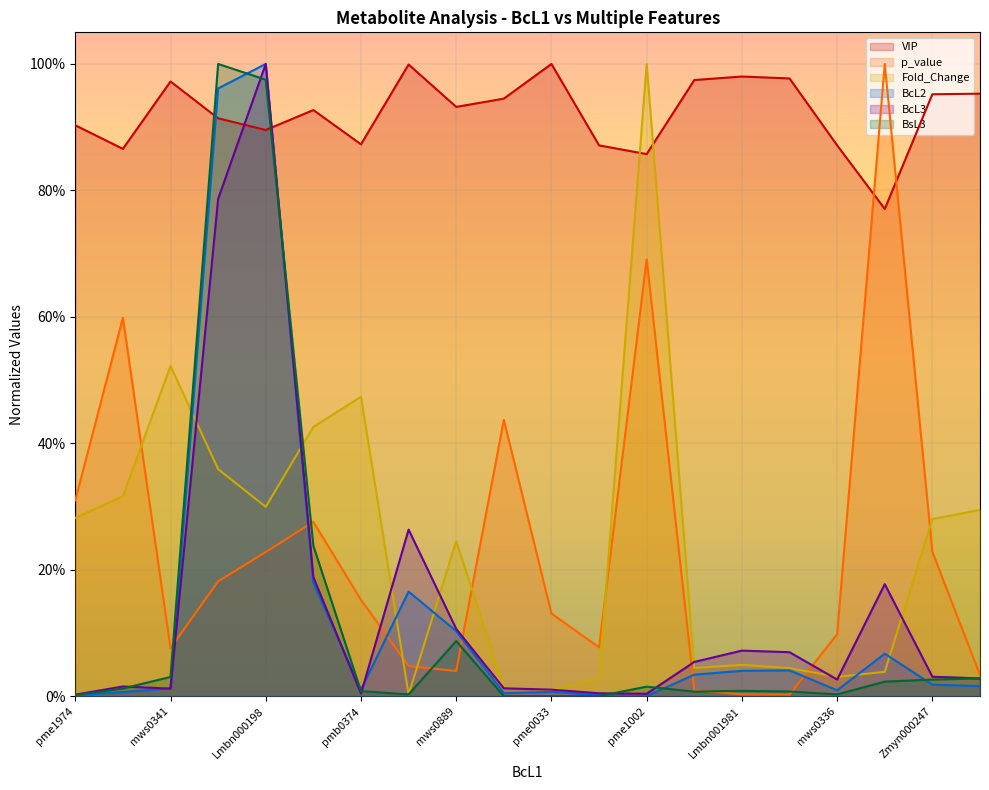

List the series in order of their peak value, highest first.

VIP, p_value, Fold_Change, BcL2, BcL3, BsL3